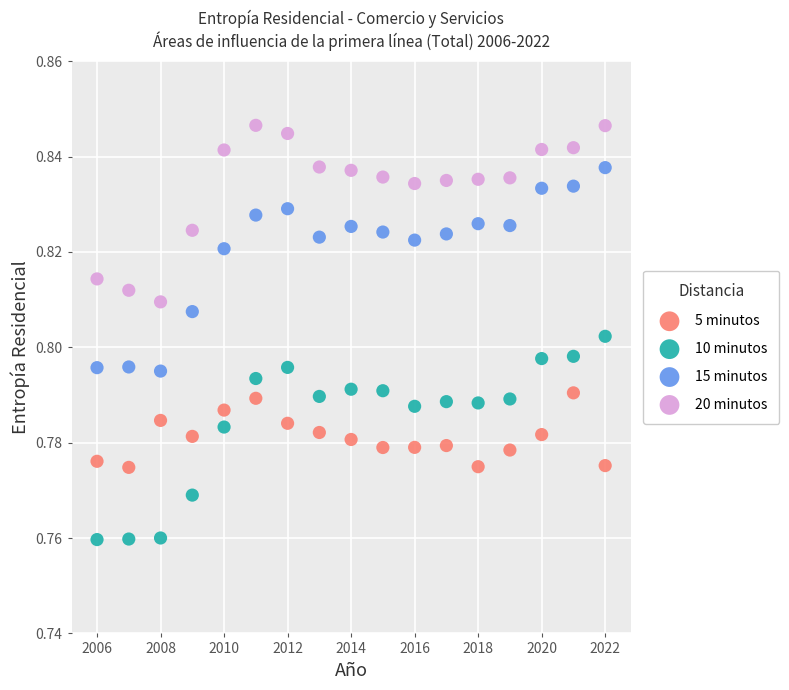

What are all the series names shown in the legend?

5 minutos, 10 minutos, 15 minutos, 20 minutos